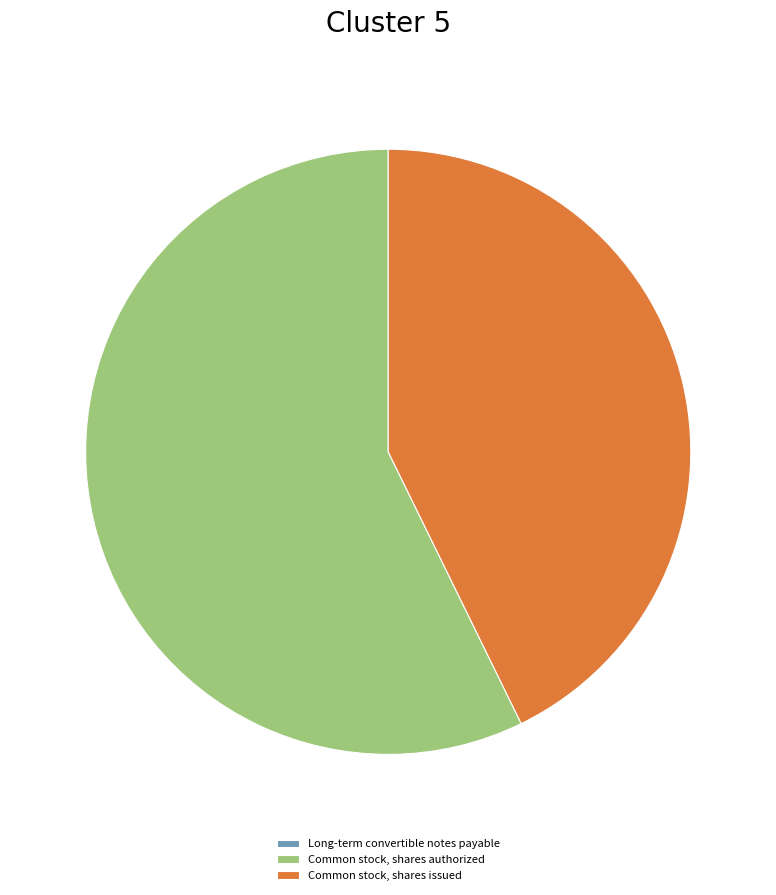

The Common stock, shares issued slice represents 58% of the pie. True or false?

False